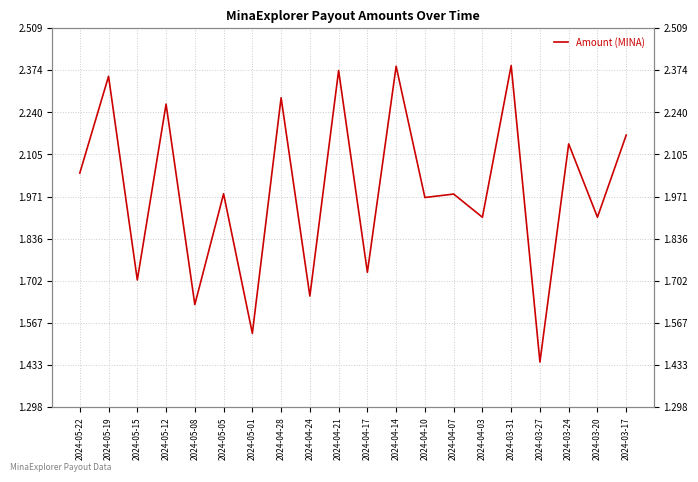

Which label corresponds to the smallest value in the chart?

2024-03-27